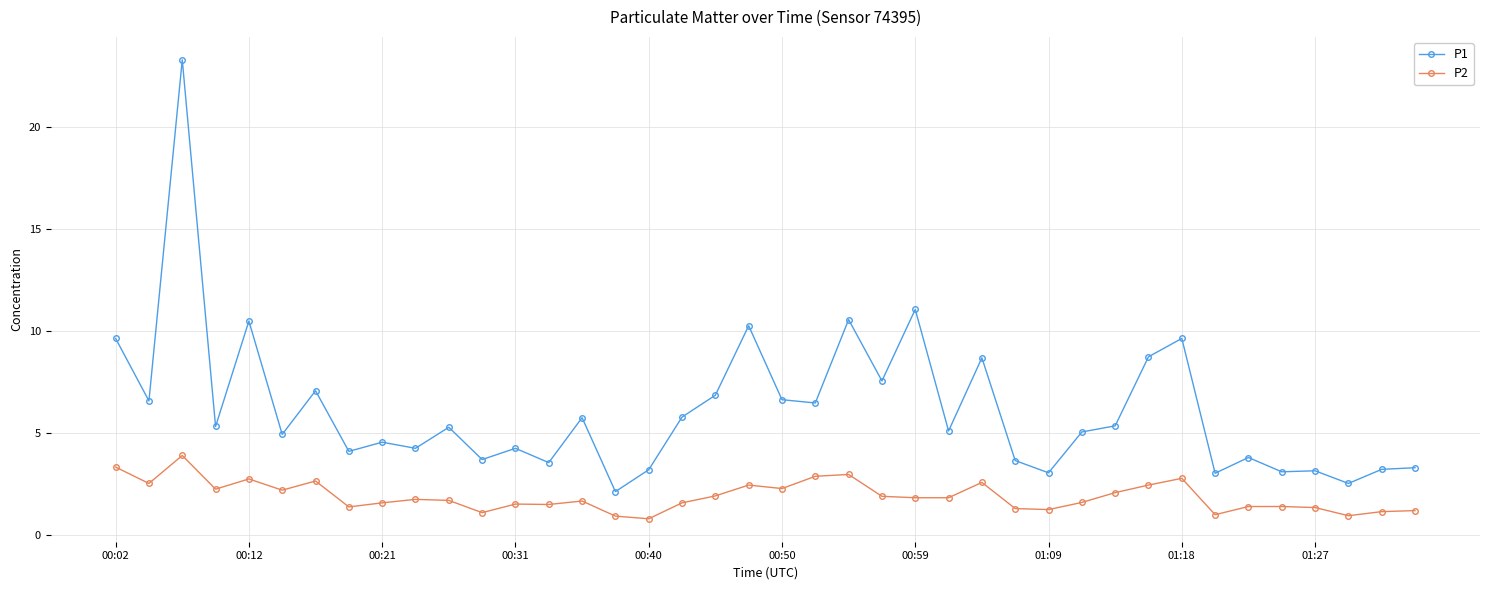

What is the value of the P2 point at the 16th from the left?

0.9